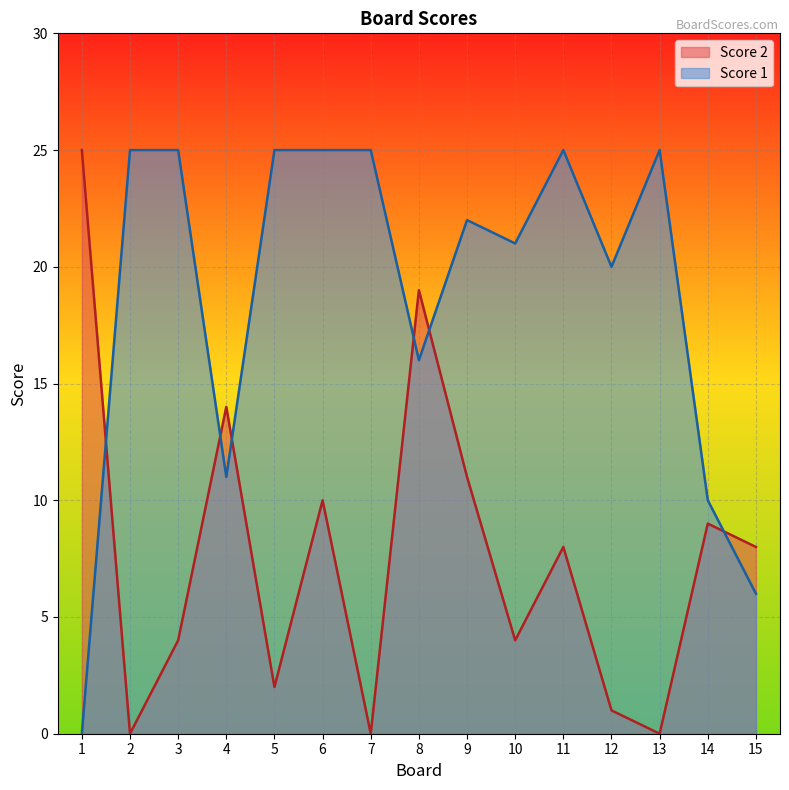

Which label corresponds to the largest value in the chart?

1